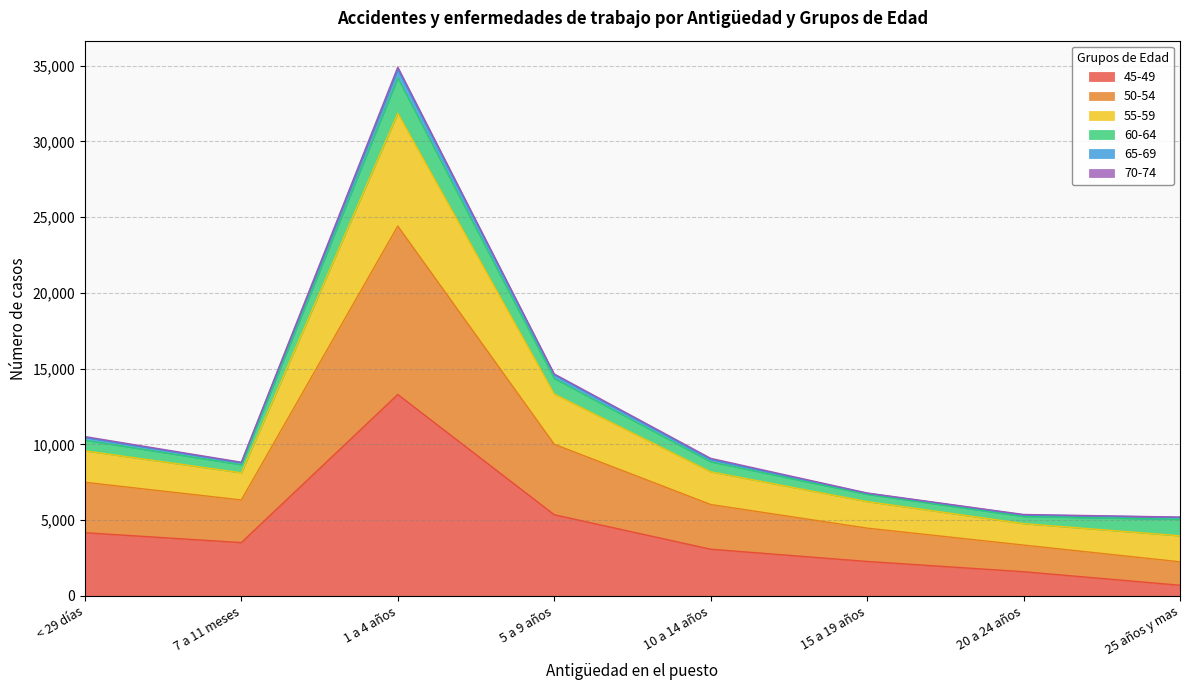

What is the total value across all series at 1 a 4 años?

34910